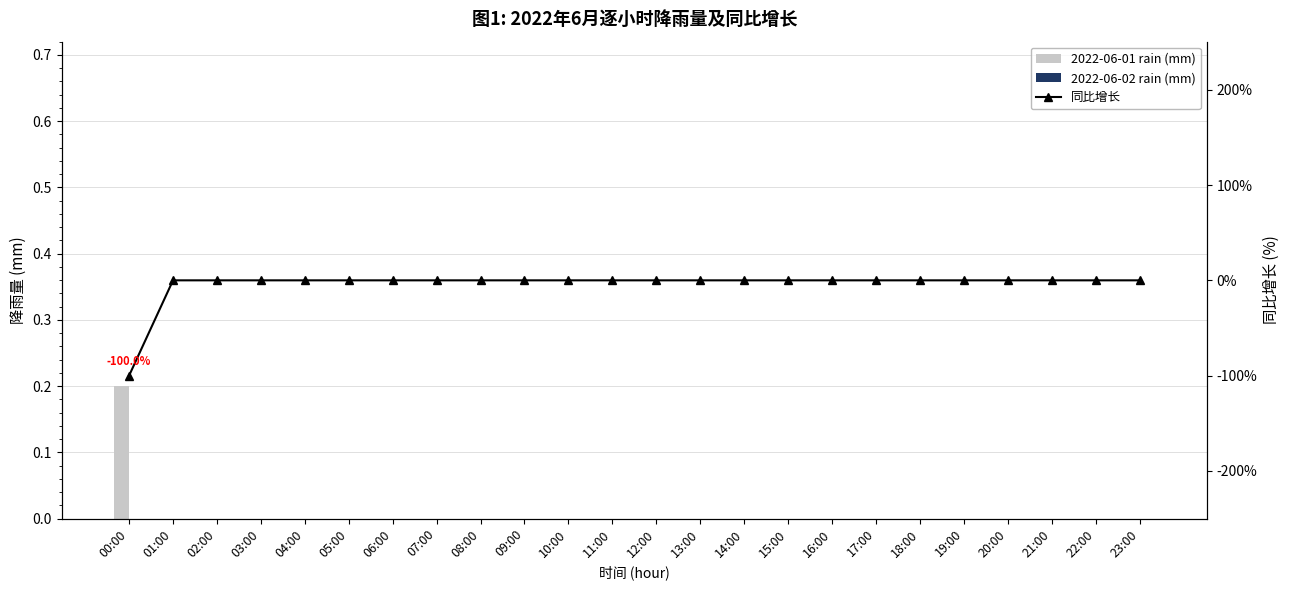

Which series has the largest total across all categories?

2022-06-01 rain (mm)